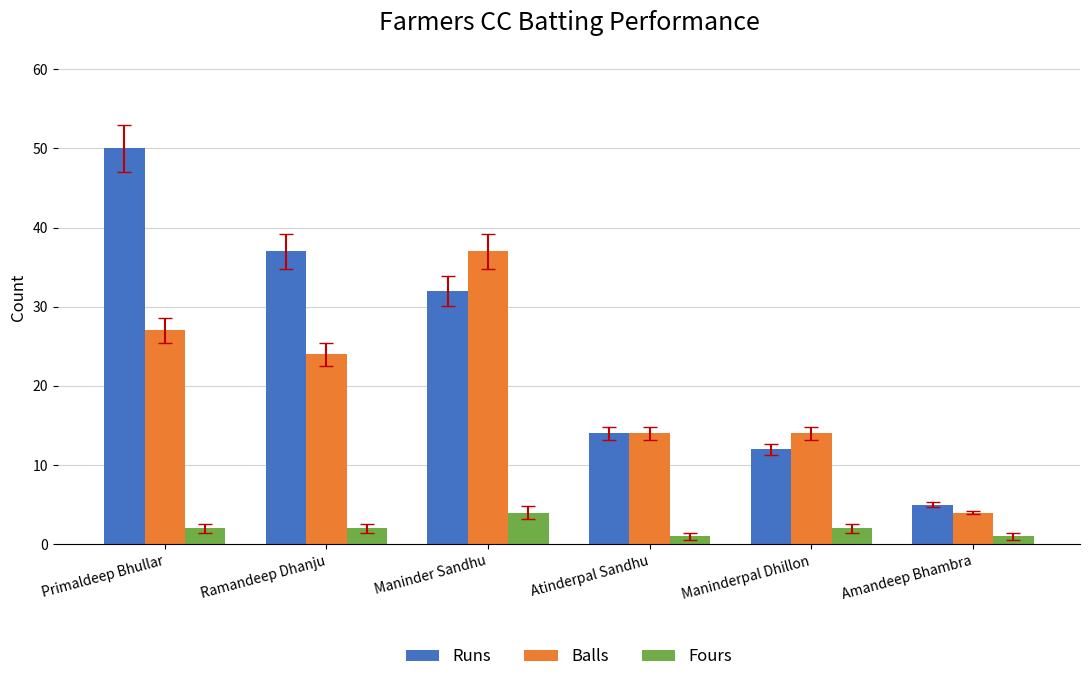

List the labels in order of Runs value, smallest first.

Amandeep Bhambra, Maninderpal Dhillon, Atinderpal Sandhu, Maninder Sandhu, Ramandeep Dhanju, Primaldeep Bhullar